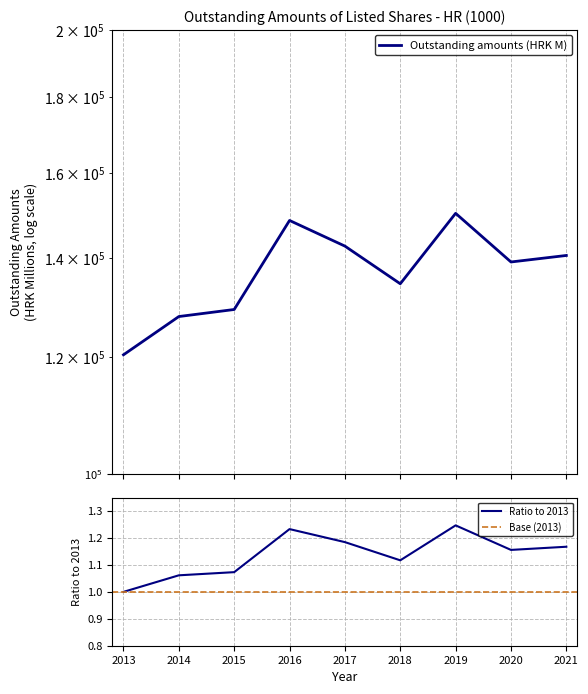

True or false: there are more than 0 points higher than both neighbors.

True